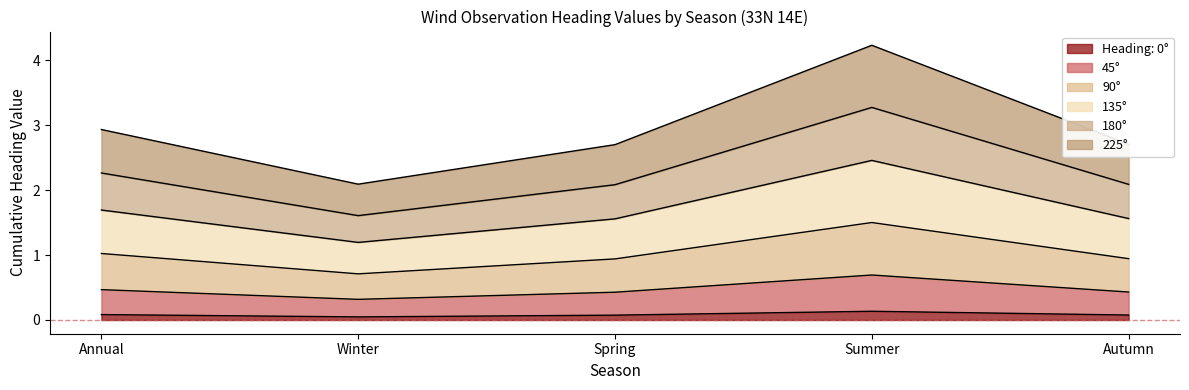

What is the difference between the highest and lowest values at Spring?

2.6